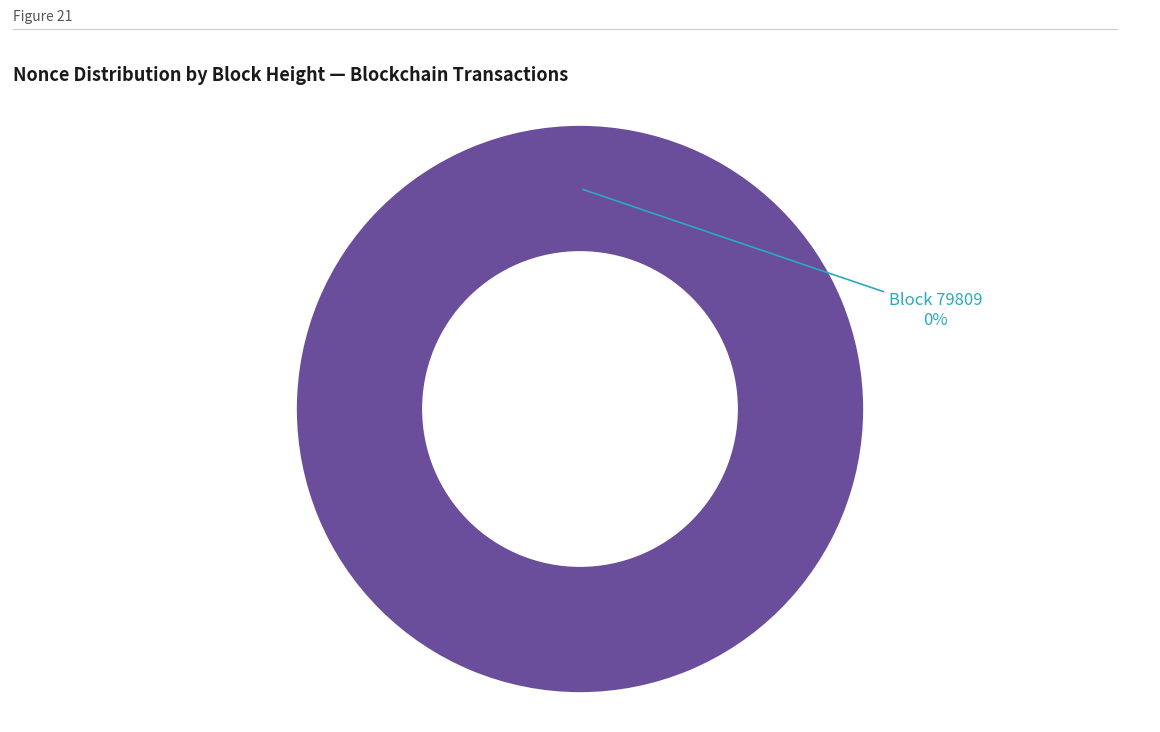

Is 79809 the majority of the pie?

No